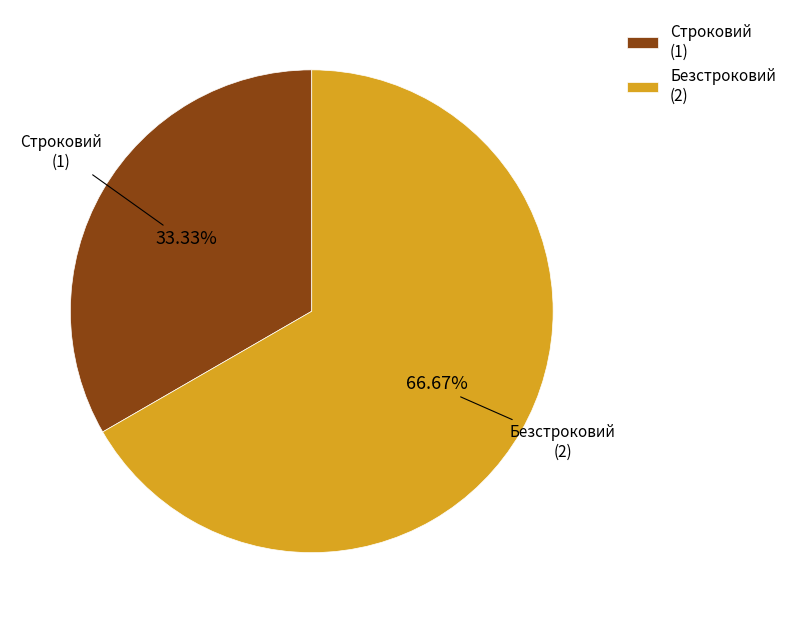

Which has a higher value, Безстроковий or Строковий?

Безстроковий